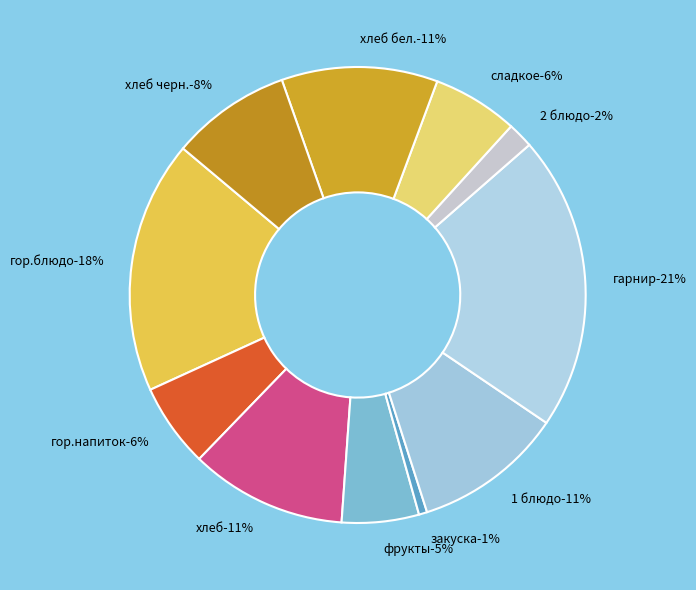

Is there any slice that represents more than half of the pie?

No